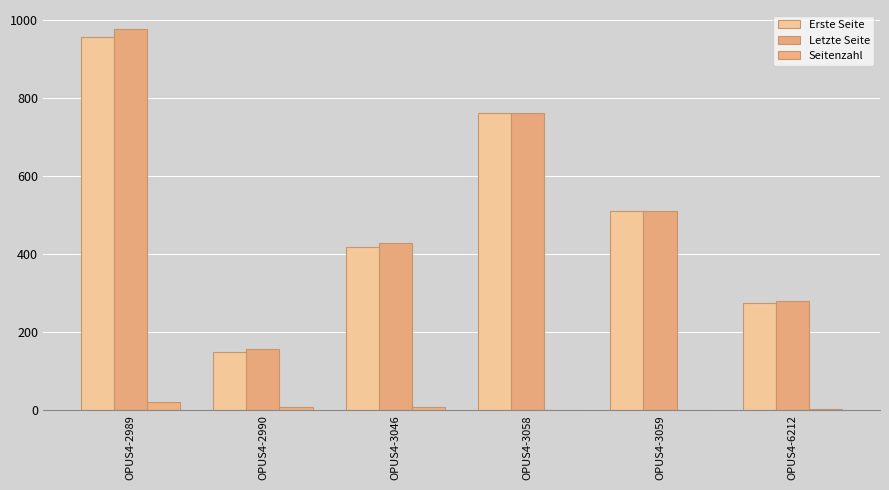

True or false: Letzte Seite has a value of 427 at OPUS4-3046.

True